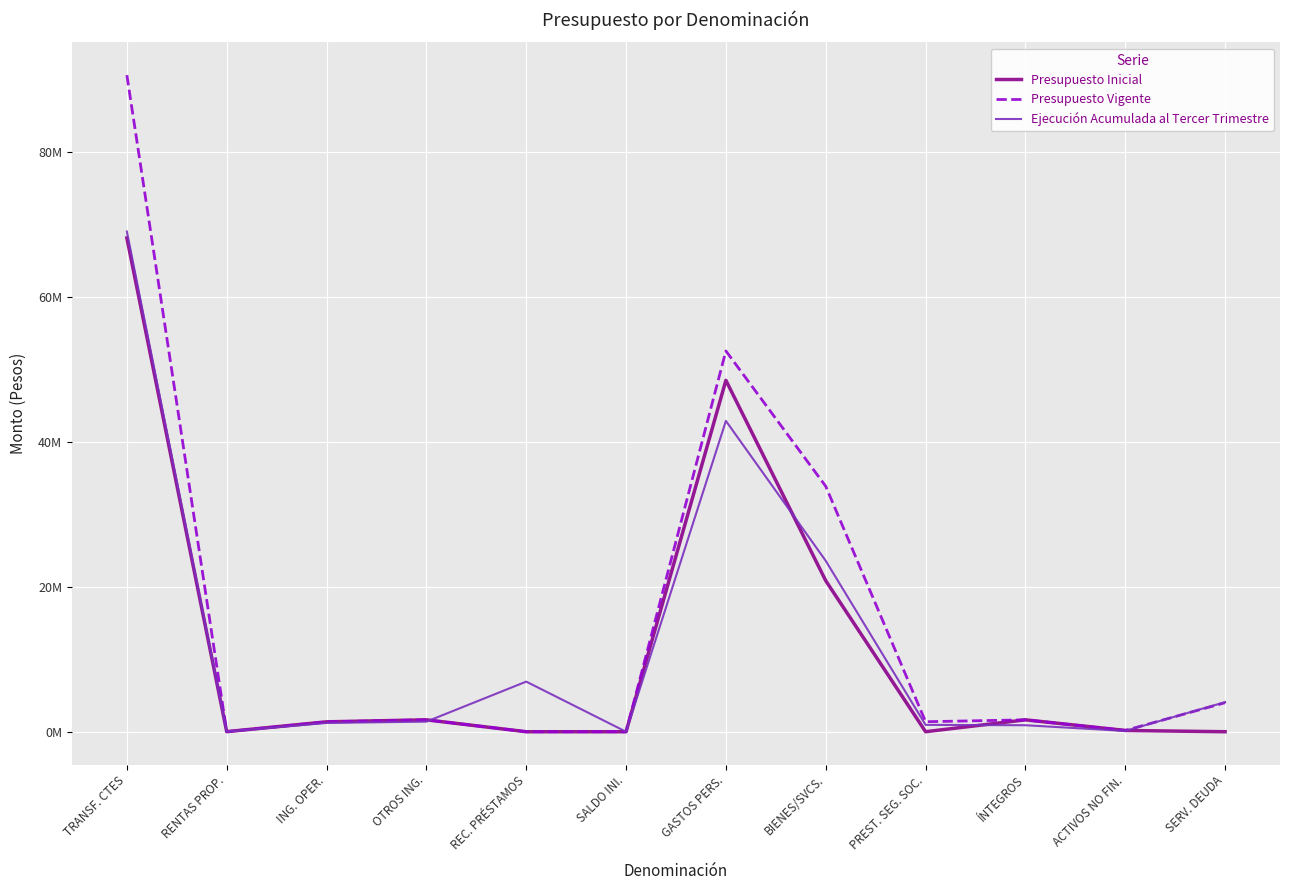

True or false: Presupuesto Vigente and Presupuesto Inicial intersect in this chart.

False